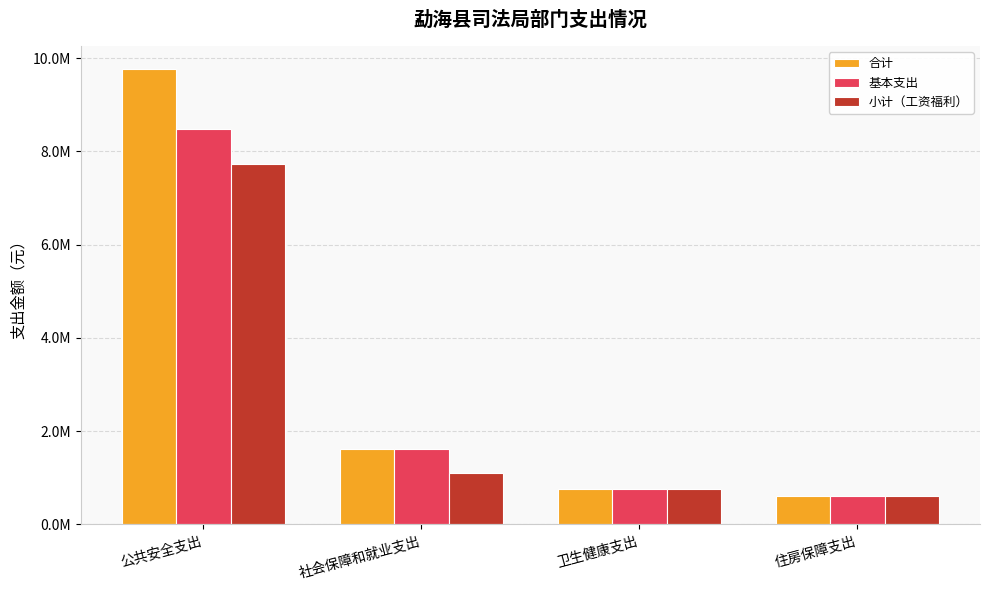

Are the bars horizontal?

No